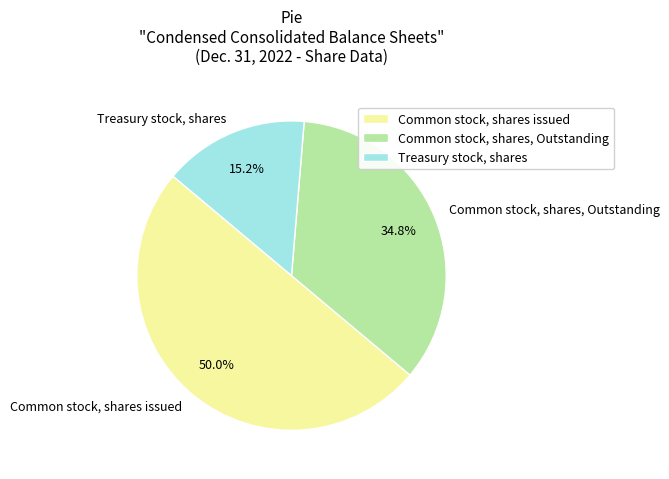

How many segments does this pie chart have?

3